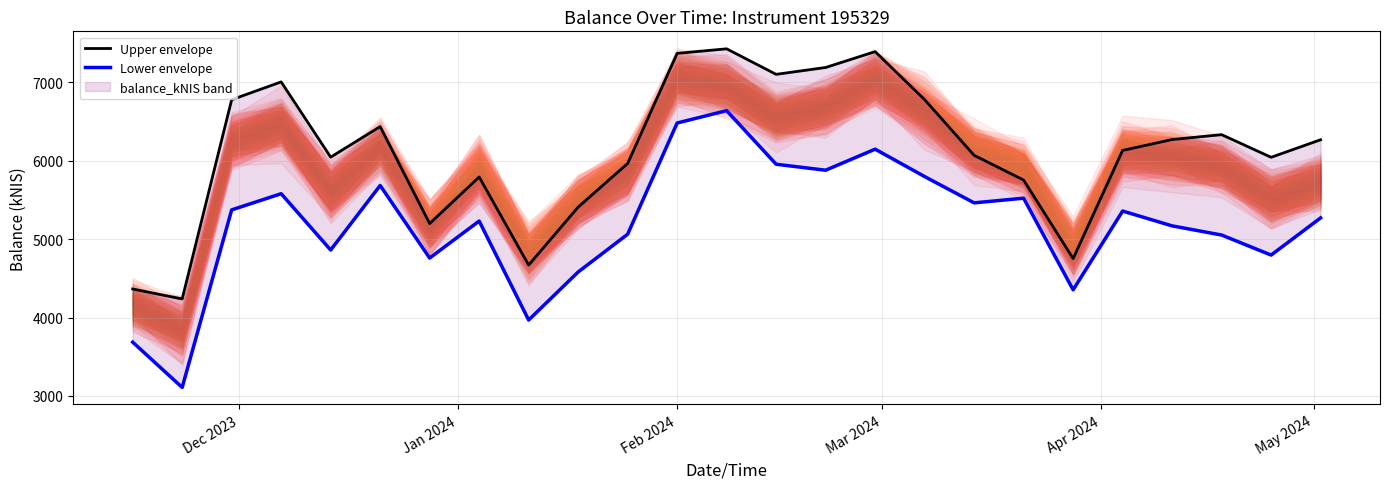

What is the difference between the second highest and second lowest values in the Lower envelope series?

2793.1